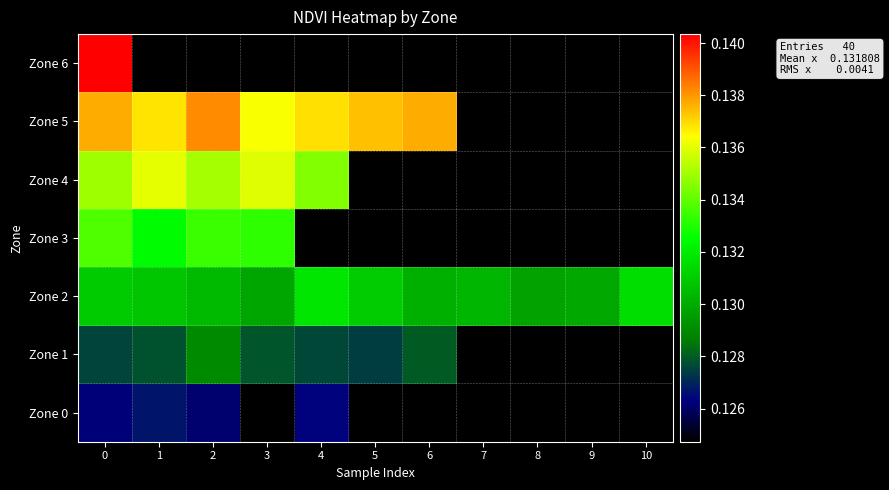

How many distinct data groups are displayed?

7